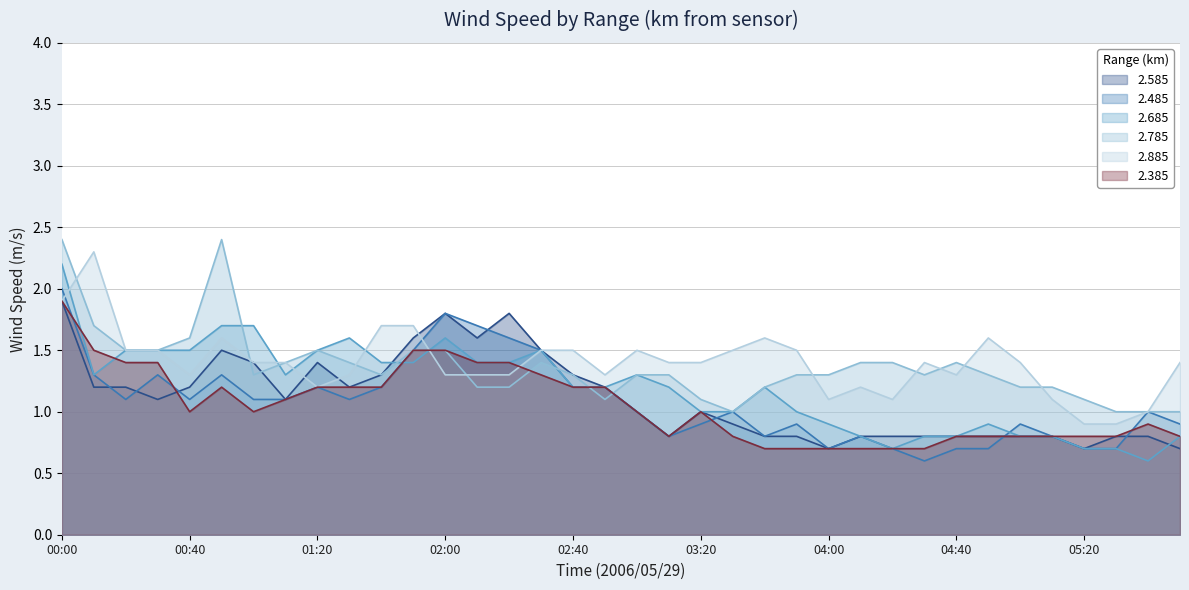

How many series are shown in this chart?

6